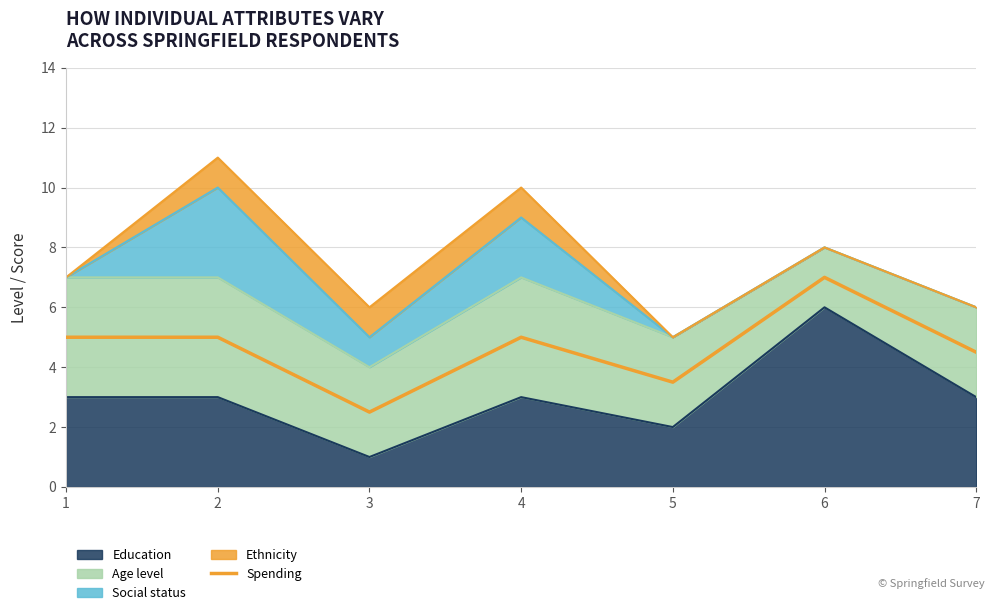

True or false: the data has more than 1 interior local peaks.

True